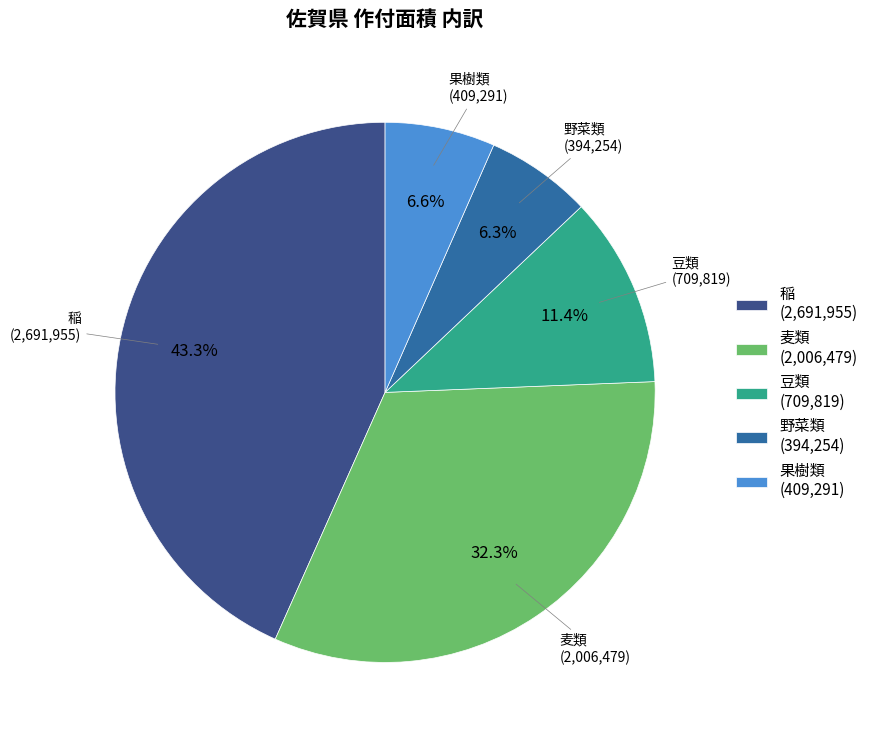

Which slice is the largest?

稲